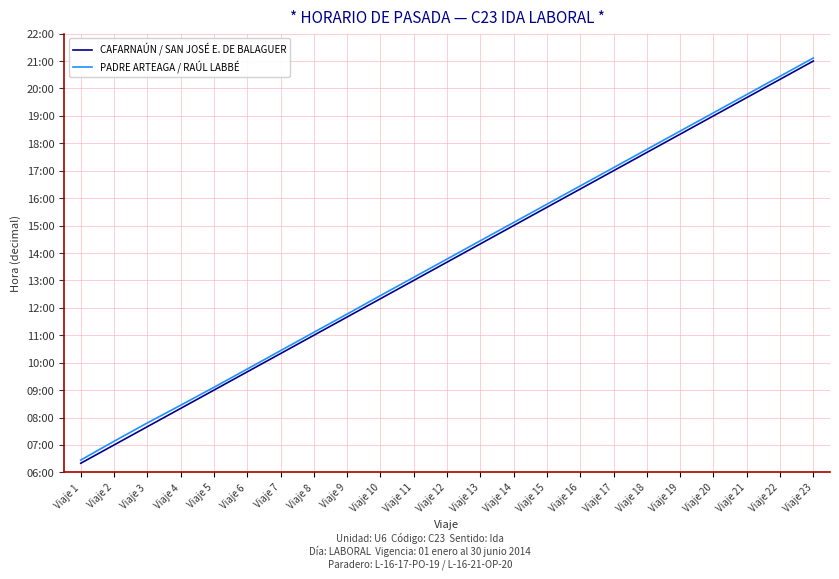

List the series in order of their overall mean, lowest first.

CAFARNAÚN / SAN JOSÉ E. DE BALAGUER, PADRE ARTEAGA / RAÚL LABBÉ